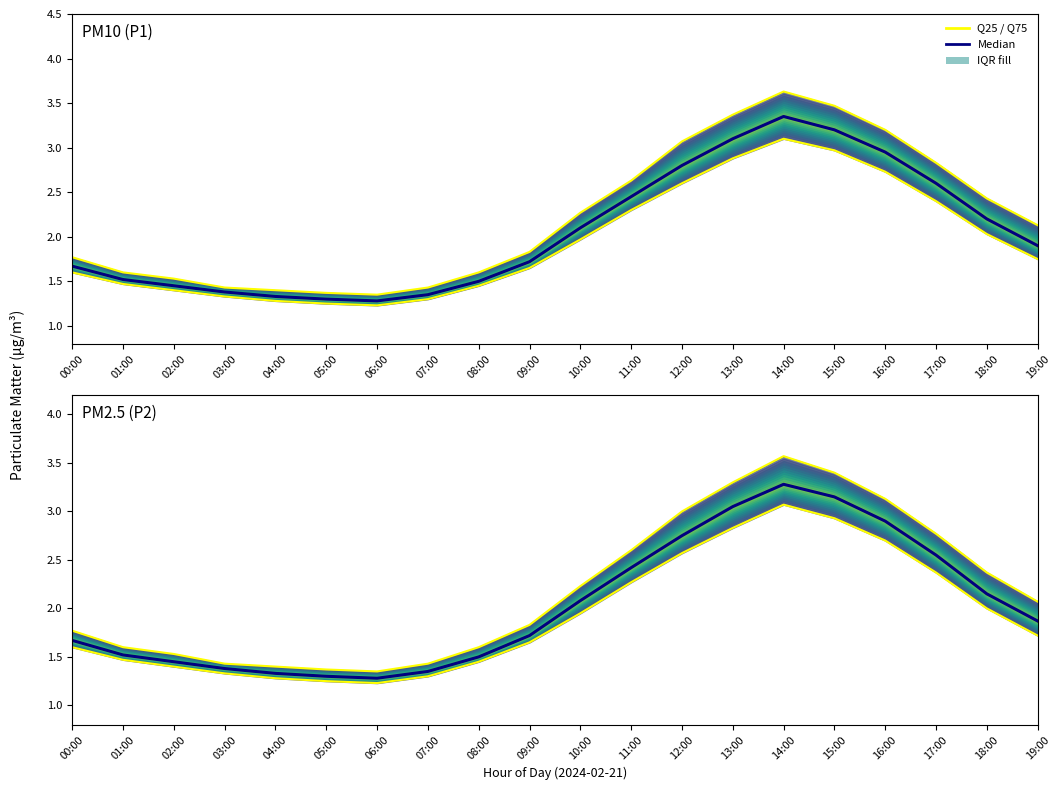

At which category is the sum across all series the highest?

14:00